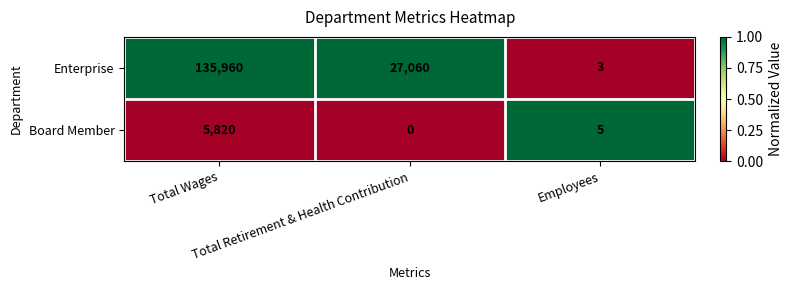

What is the difference between the maximum and minimum values in the Board Member series?

5820